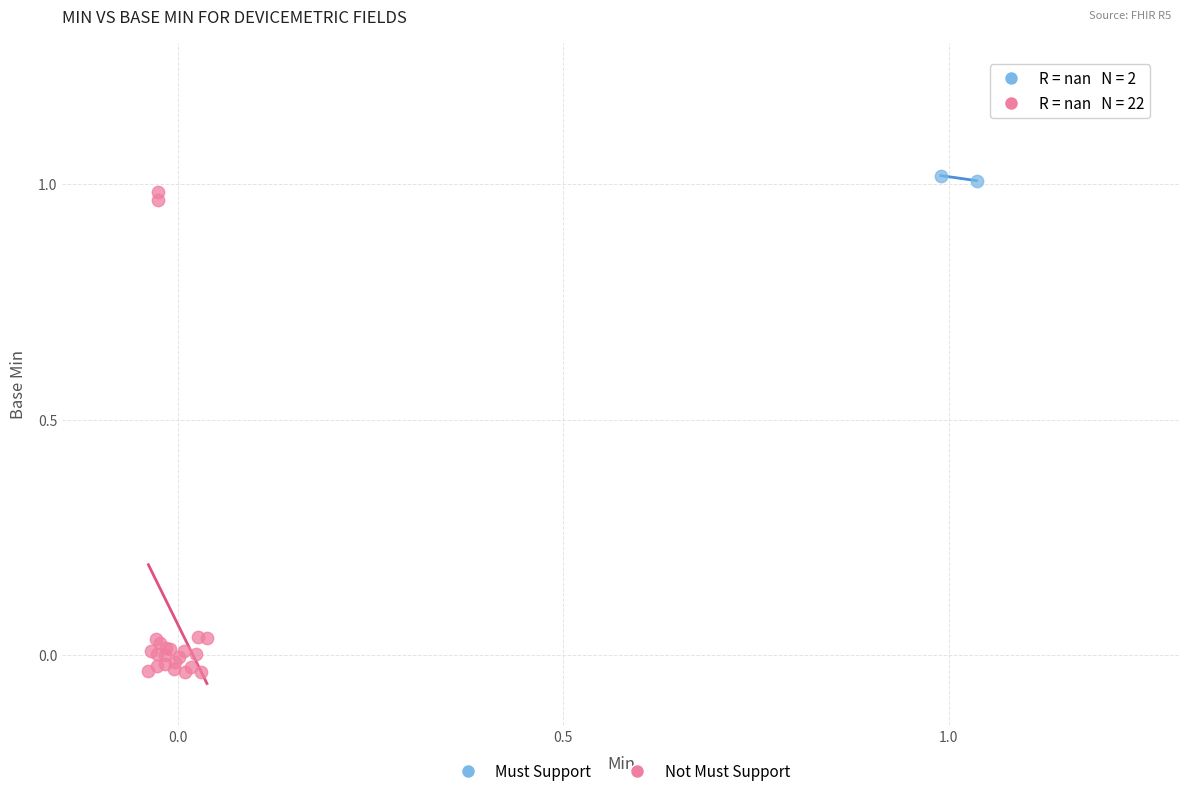

Which series contains the highest Y value?

Must Support